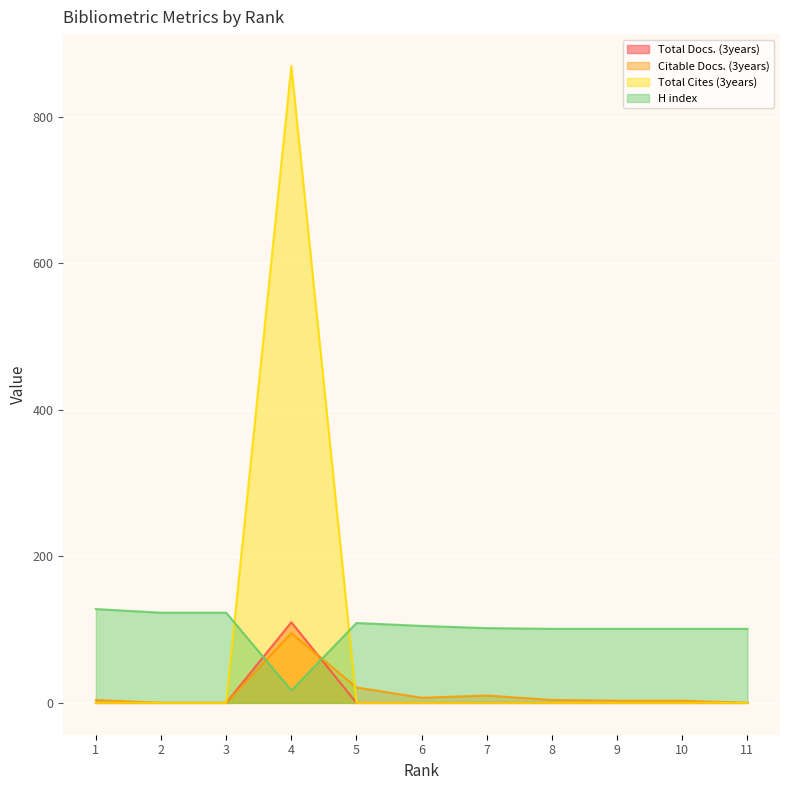

Which series ends up on top after the final intersection of H index and Total Cites (3years)?

H index